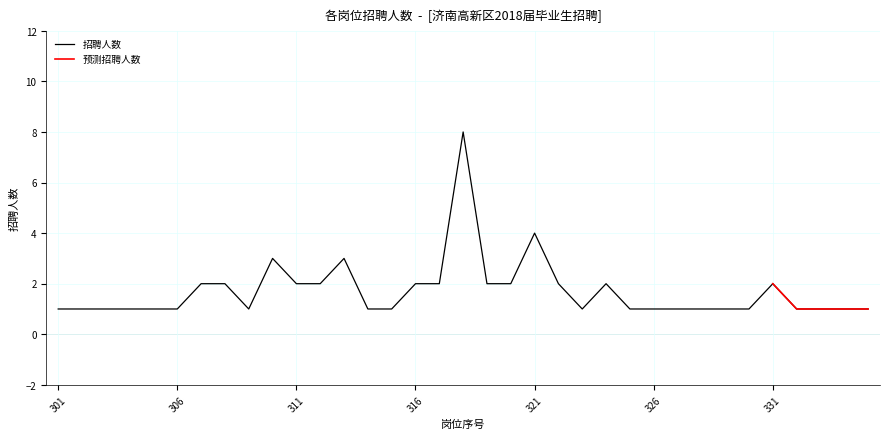

What is the smallest value displayed?

1